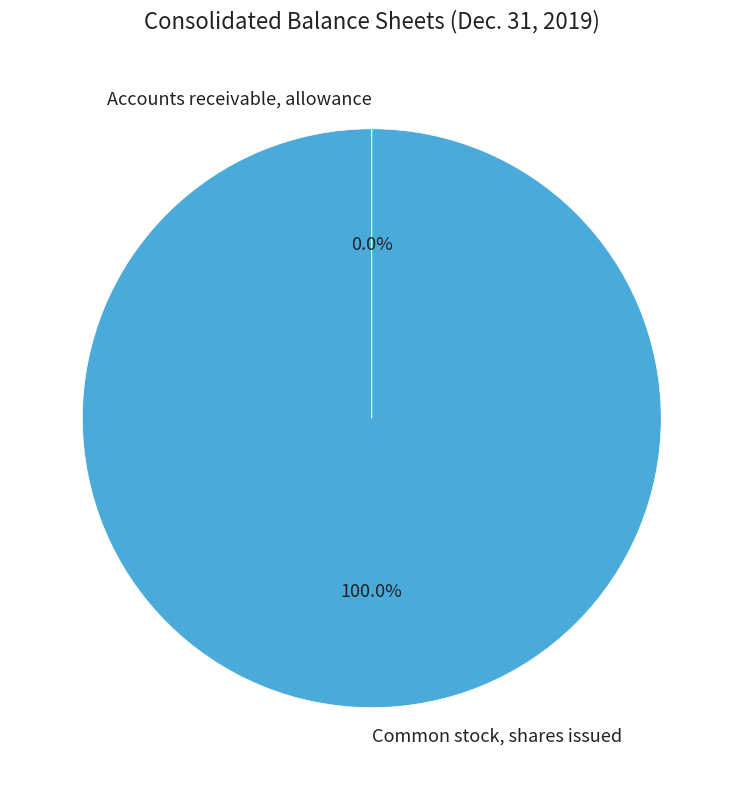

Does Common stock, shares issued represent more than half of the total?

Yes